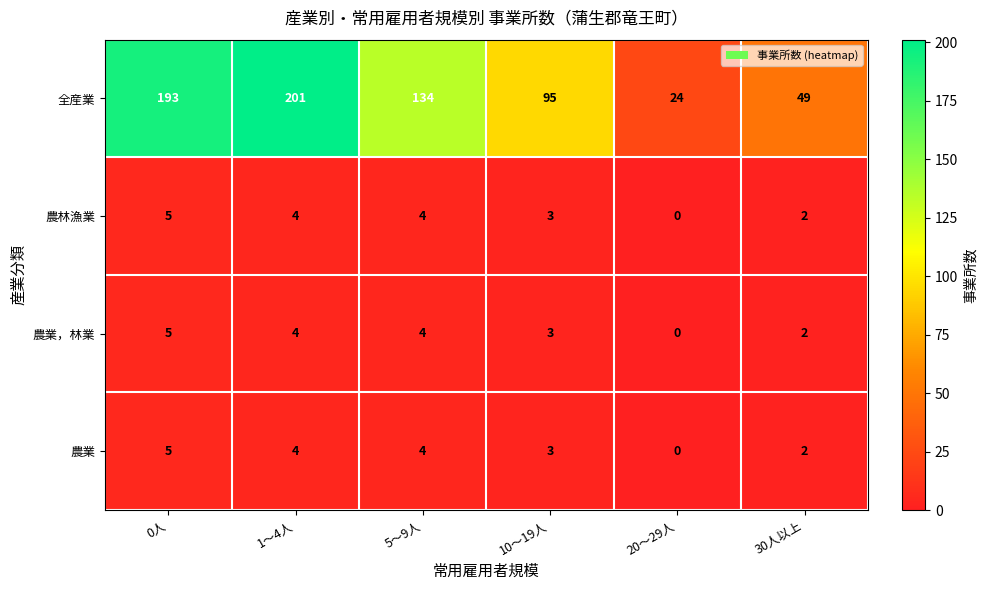

Reading right to left, extract all data points from this chart.

全産業: 49	24	95	134	201	193
農林漁業: 2	0	3	4	4	5
農業，林業: 2	0	3	4	4	5
農業: 2	0	3	4	4	5